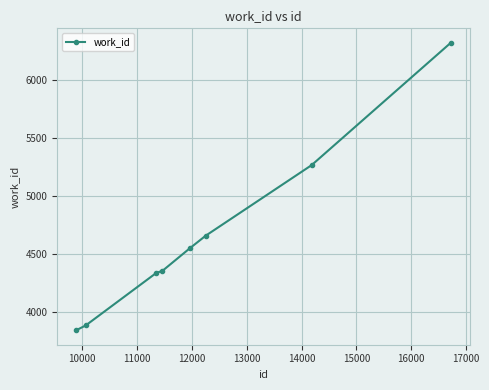

What is the value of the 3rd point from the left?

4340